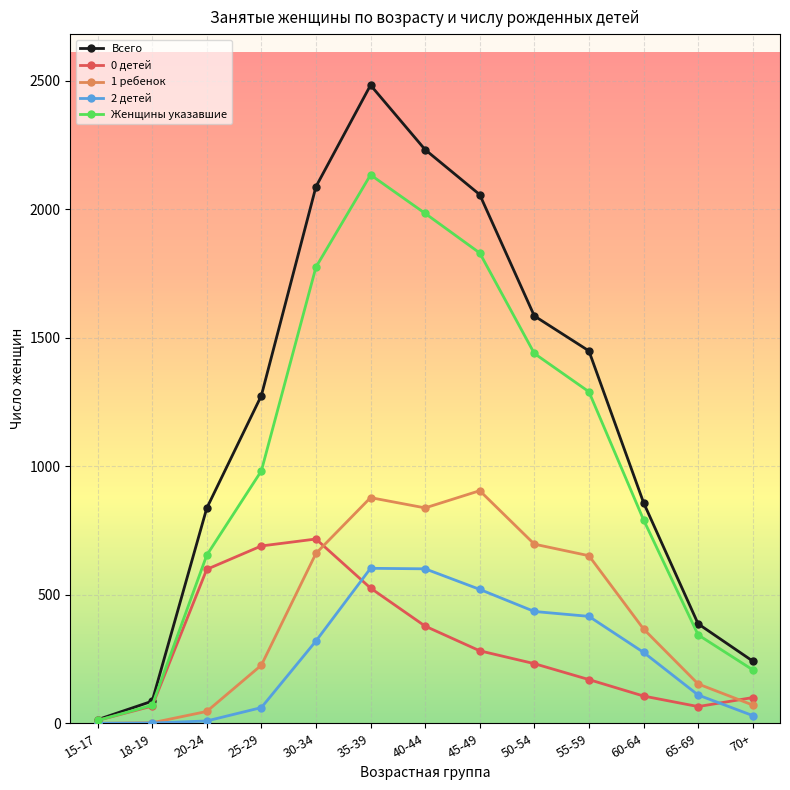

What are all the series names shown in the legend?

Всего, 0 детей, 1 ребенок, 2 детей, Женщины указавшие